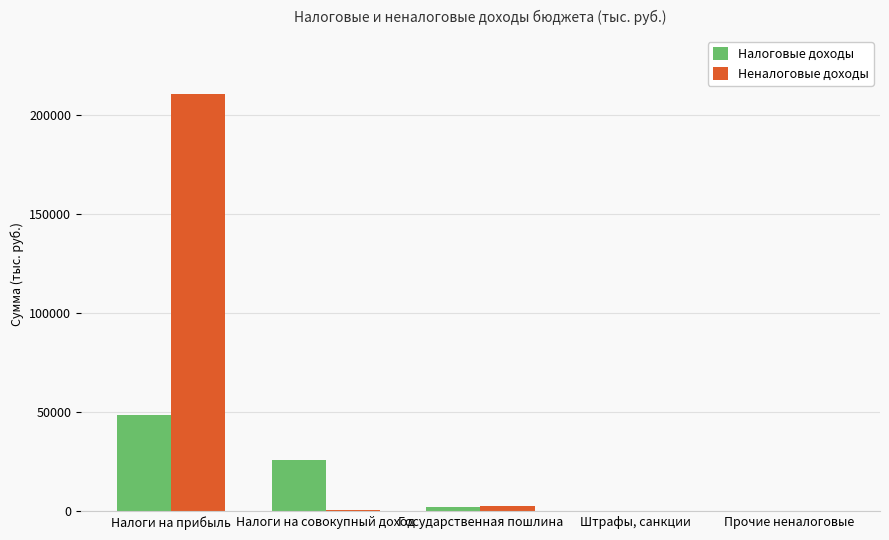

Between Налоги на прибыль and Штрафы, санкции, which series saw the biggest shift?

Неналоговые доходы